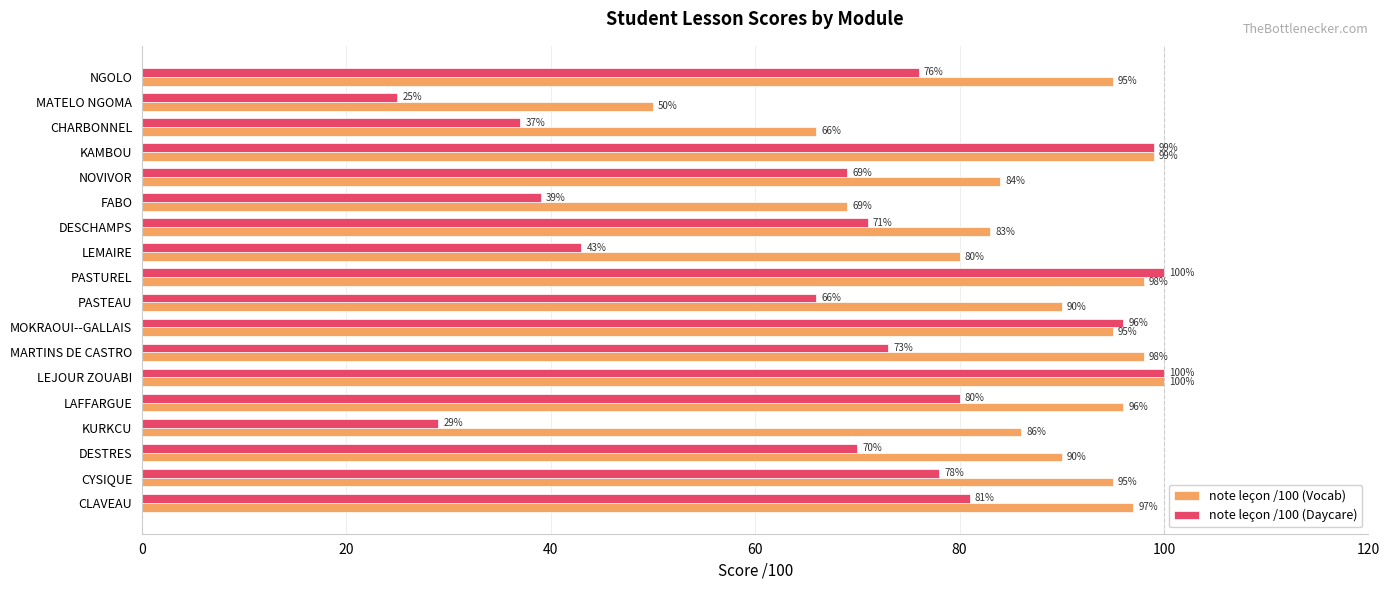

At which label is note leçon /100 (Vocab) closest to 75?

LEMAIRE